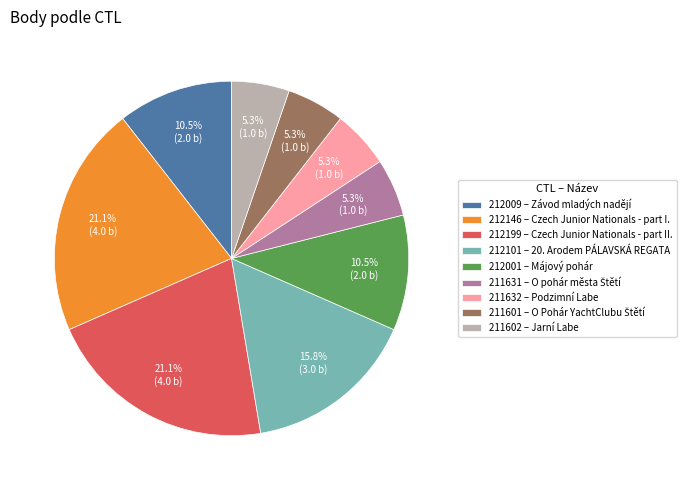

Is there a majority slice in this chart?

No